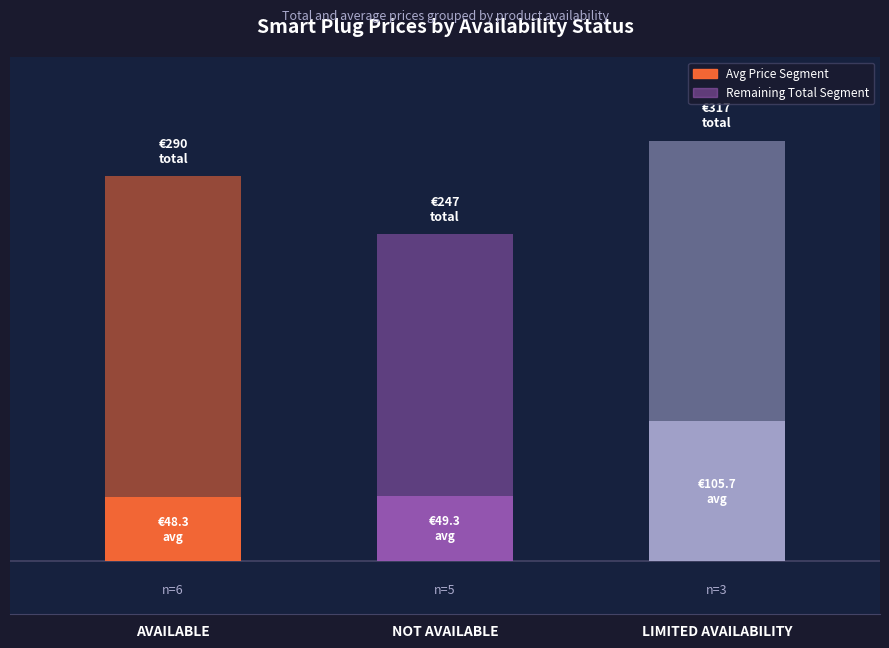

At which category is the sum across all series the highest?

LIMITED AVAILABILITY